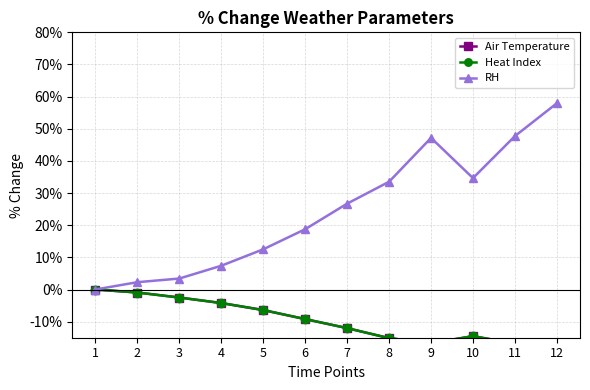

What is the value of the Air Temperature point at the 8th from the left?

-15.1